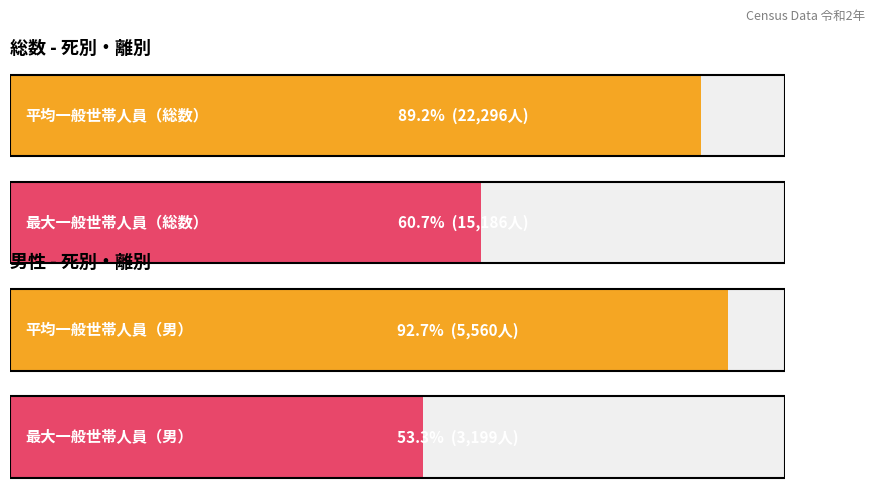

What is the value of the Maximum utilization bar at the 2nd from the left?

3199